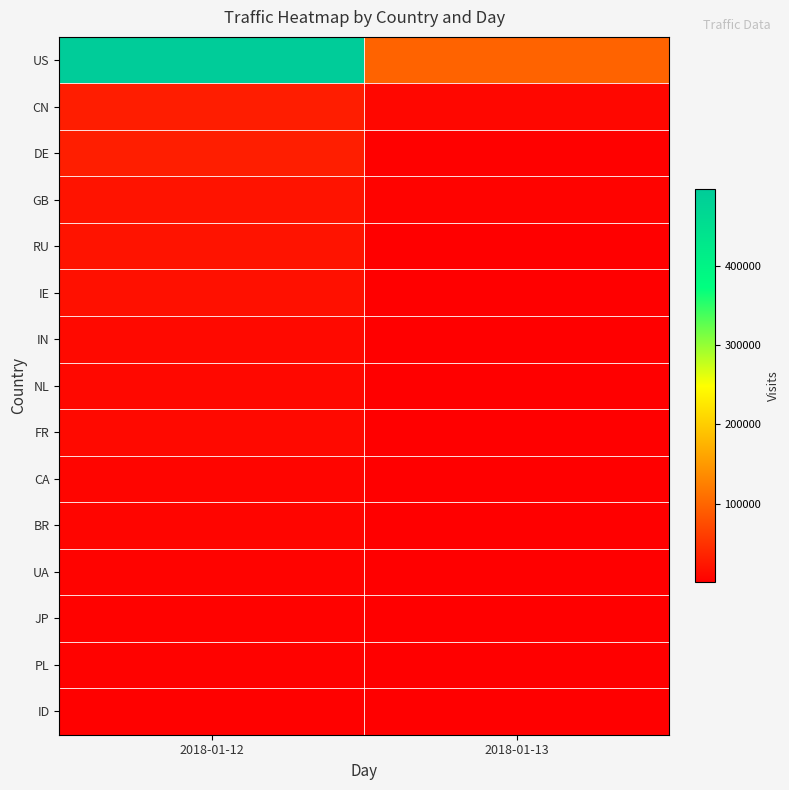

How many series are shown in this chart?

15